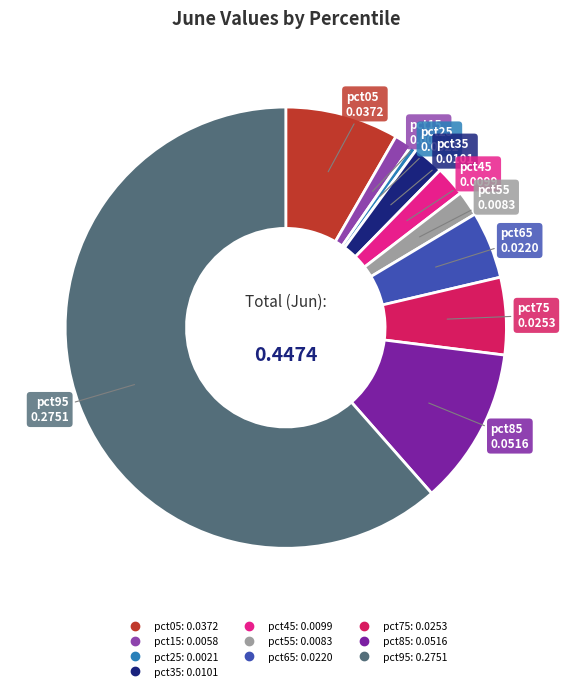

Do pct95 and pct55 together represent more than half of the pie?

Yes